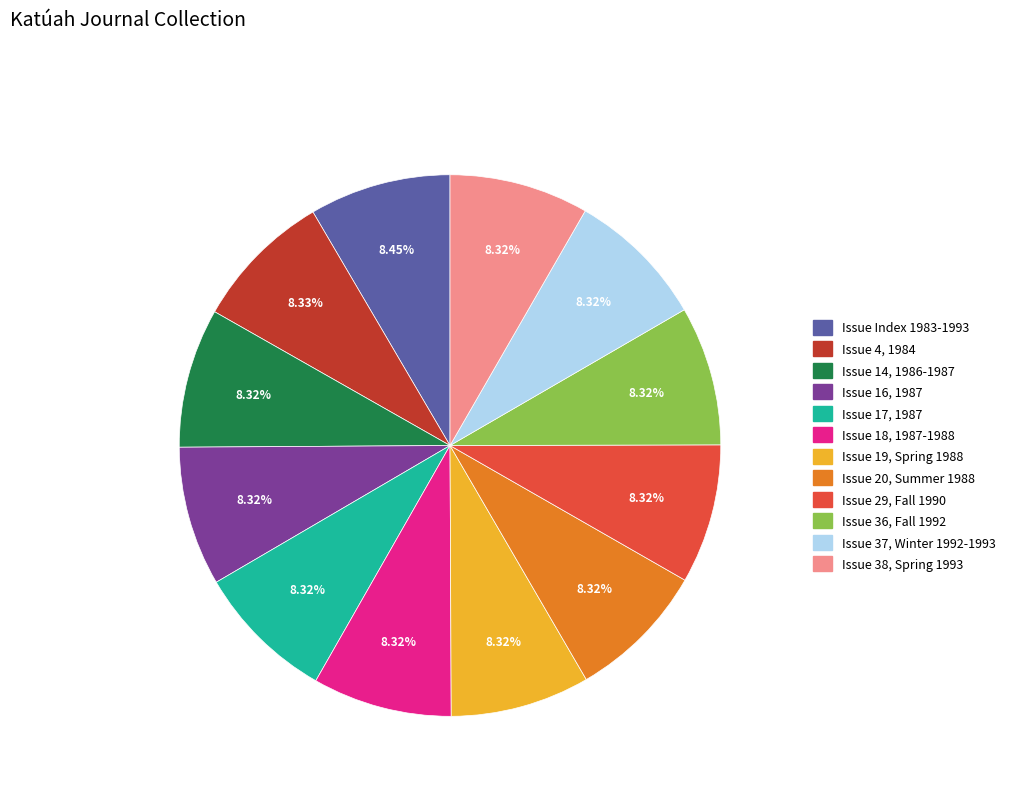

Does Issue 19, Spring 1988 account for over 50% of the chart?

No